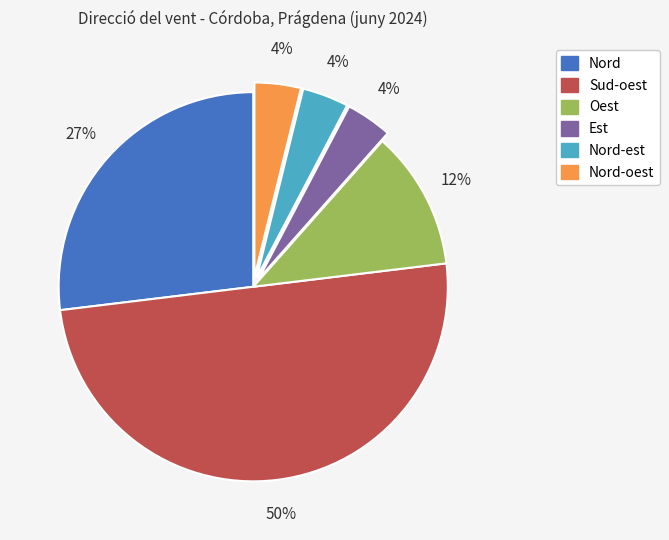

To the nearest percent, what is the difference between the largest and smallest slice percentages?

46%